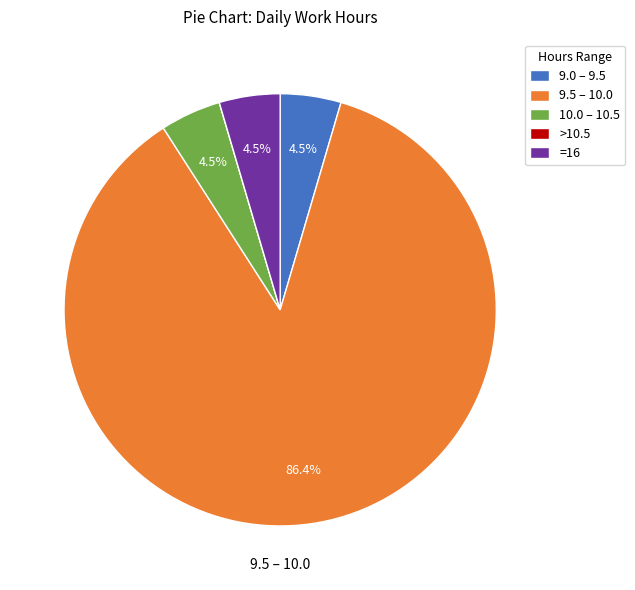

To the nearest percent, what is the difference between the largest and smallest slice percentages?

86%